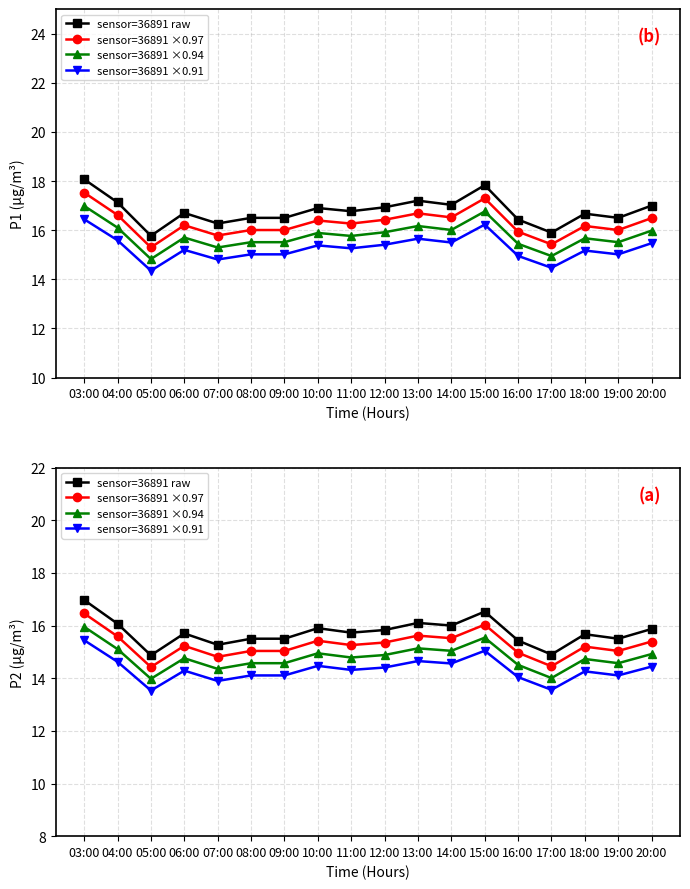

What is the difference between the maximum and minimum values in the sensor=36891 raw series?

2.1